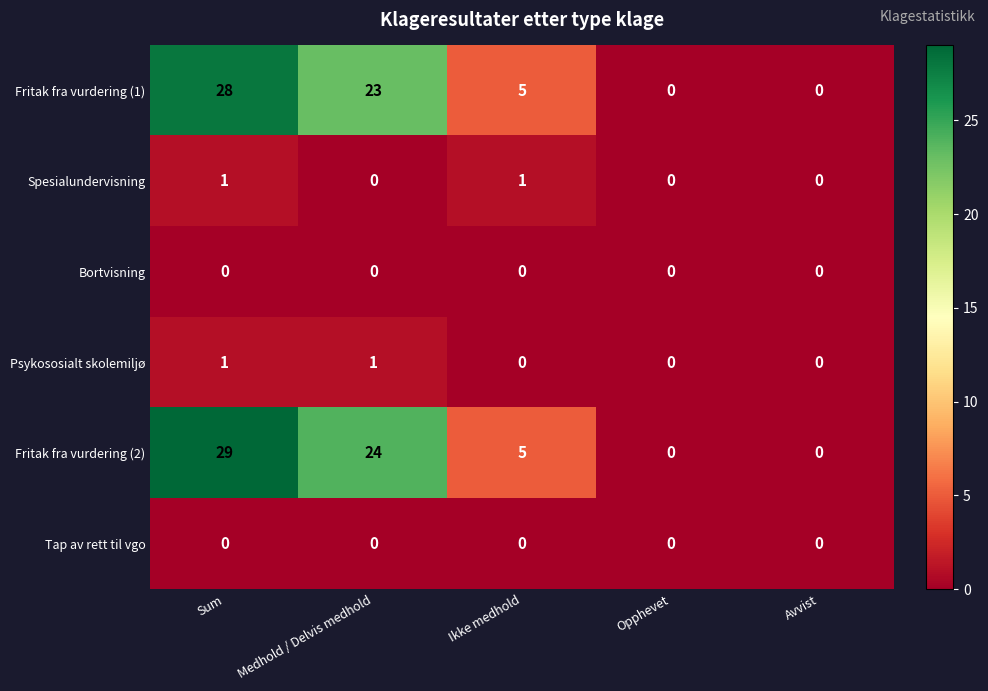

Count the number of categories in the chart.

5